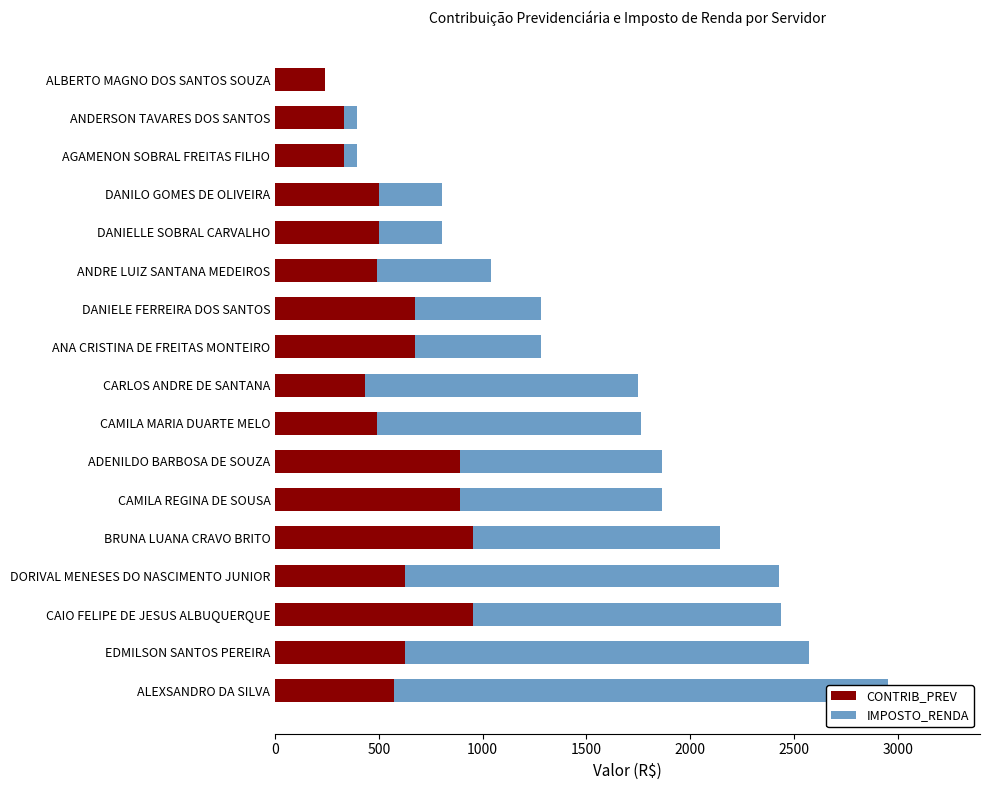

Count the number of data series in this chart.

2